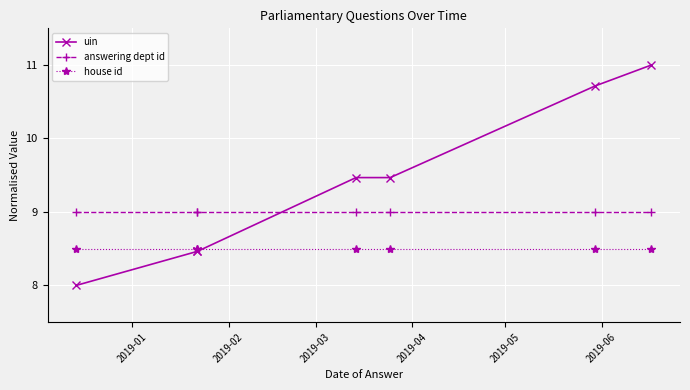

Which category has the highest value in the house id series?

2019-01